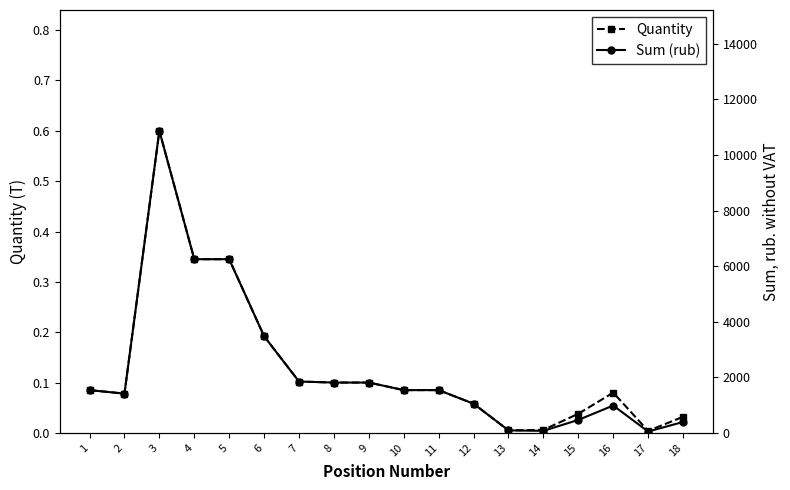

Which has a higher value, 14 or 9?

9